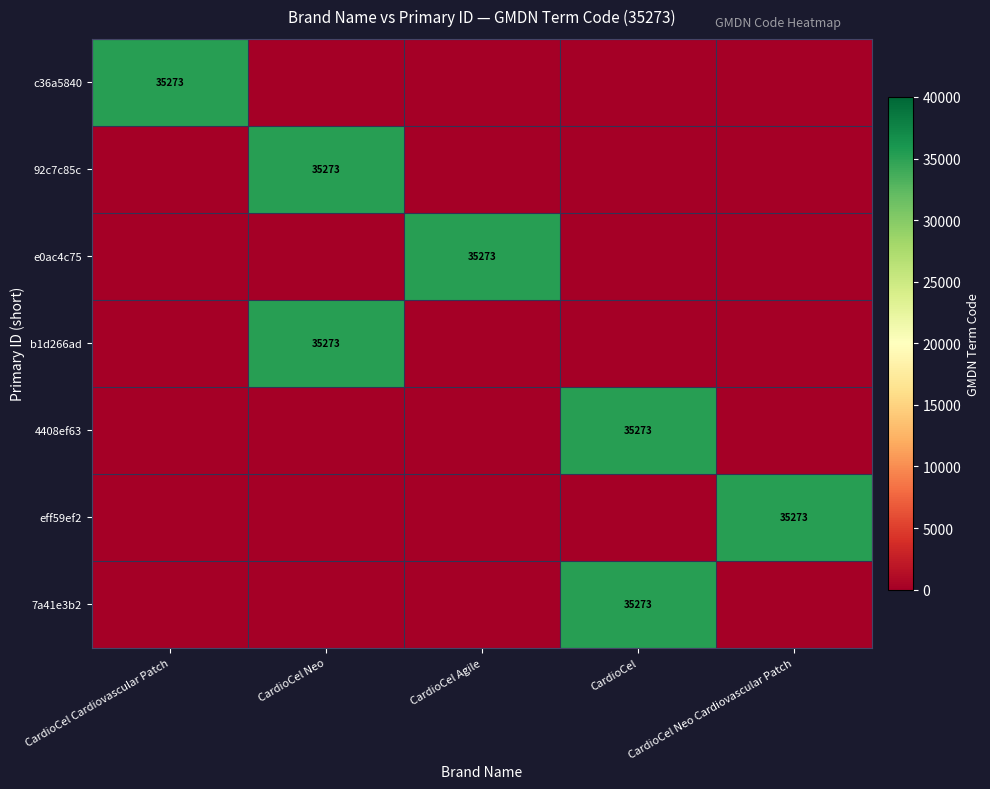

Is it true that 4408ef63 equals 35273 at CardioCel?

True